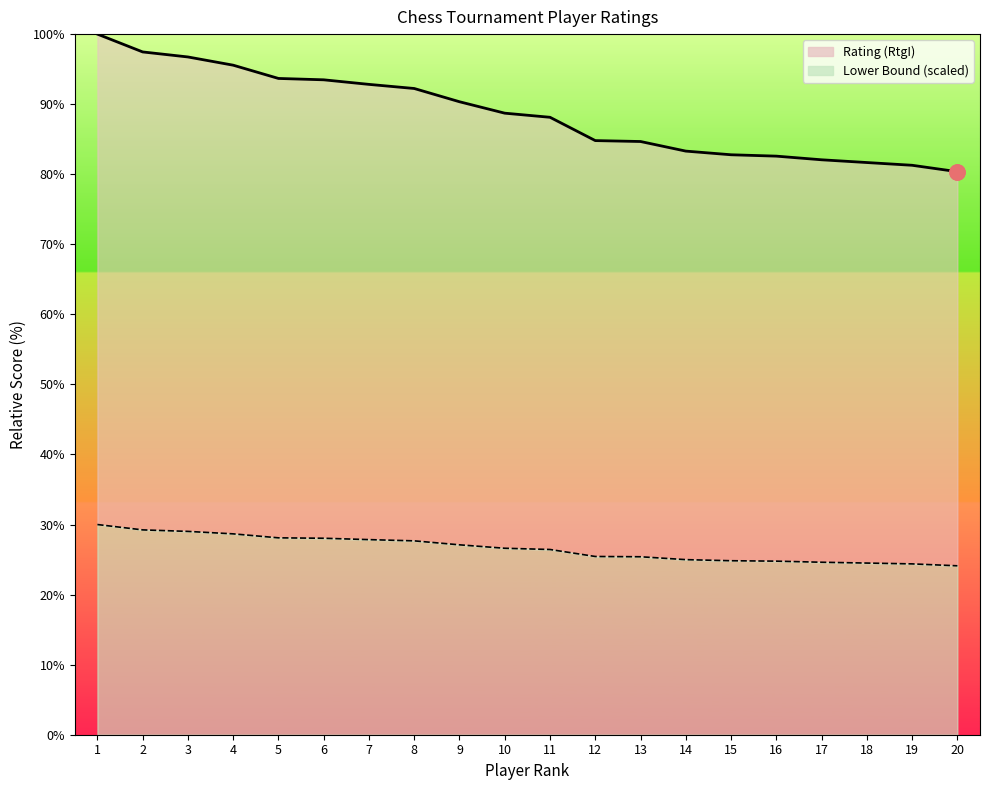

Between 16 and 3, which is larger?

3